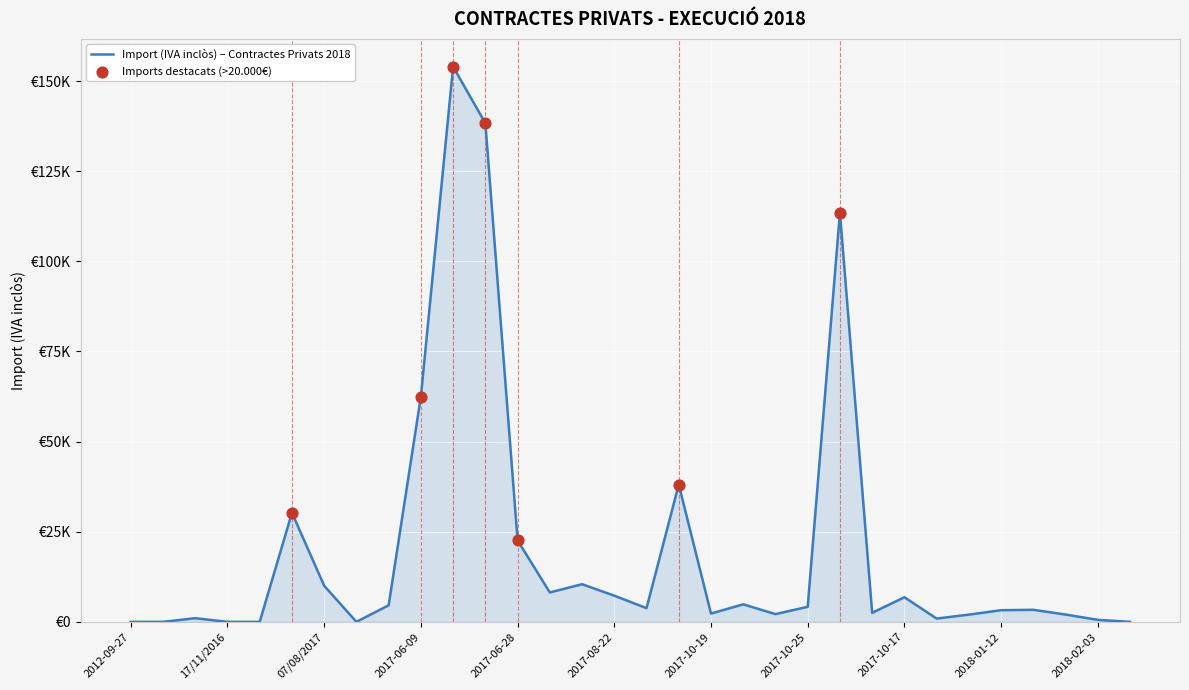

Does the chart have visible grid lines?

Yes